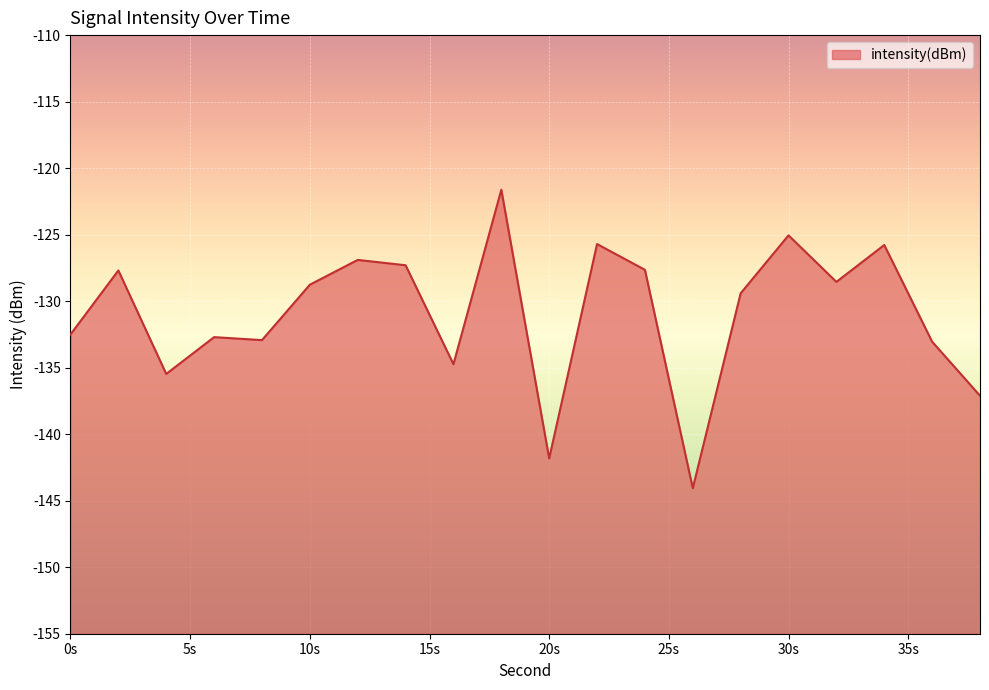

At which label does the data first exceed -128?

2